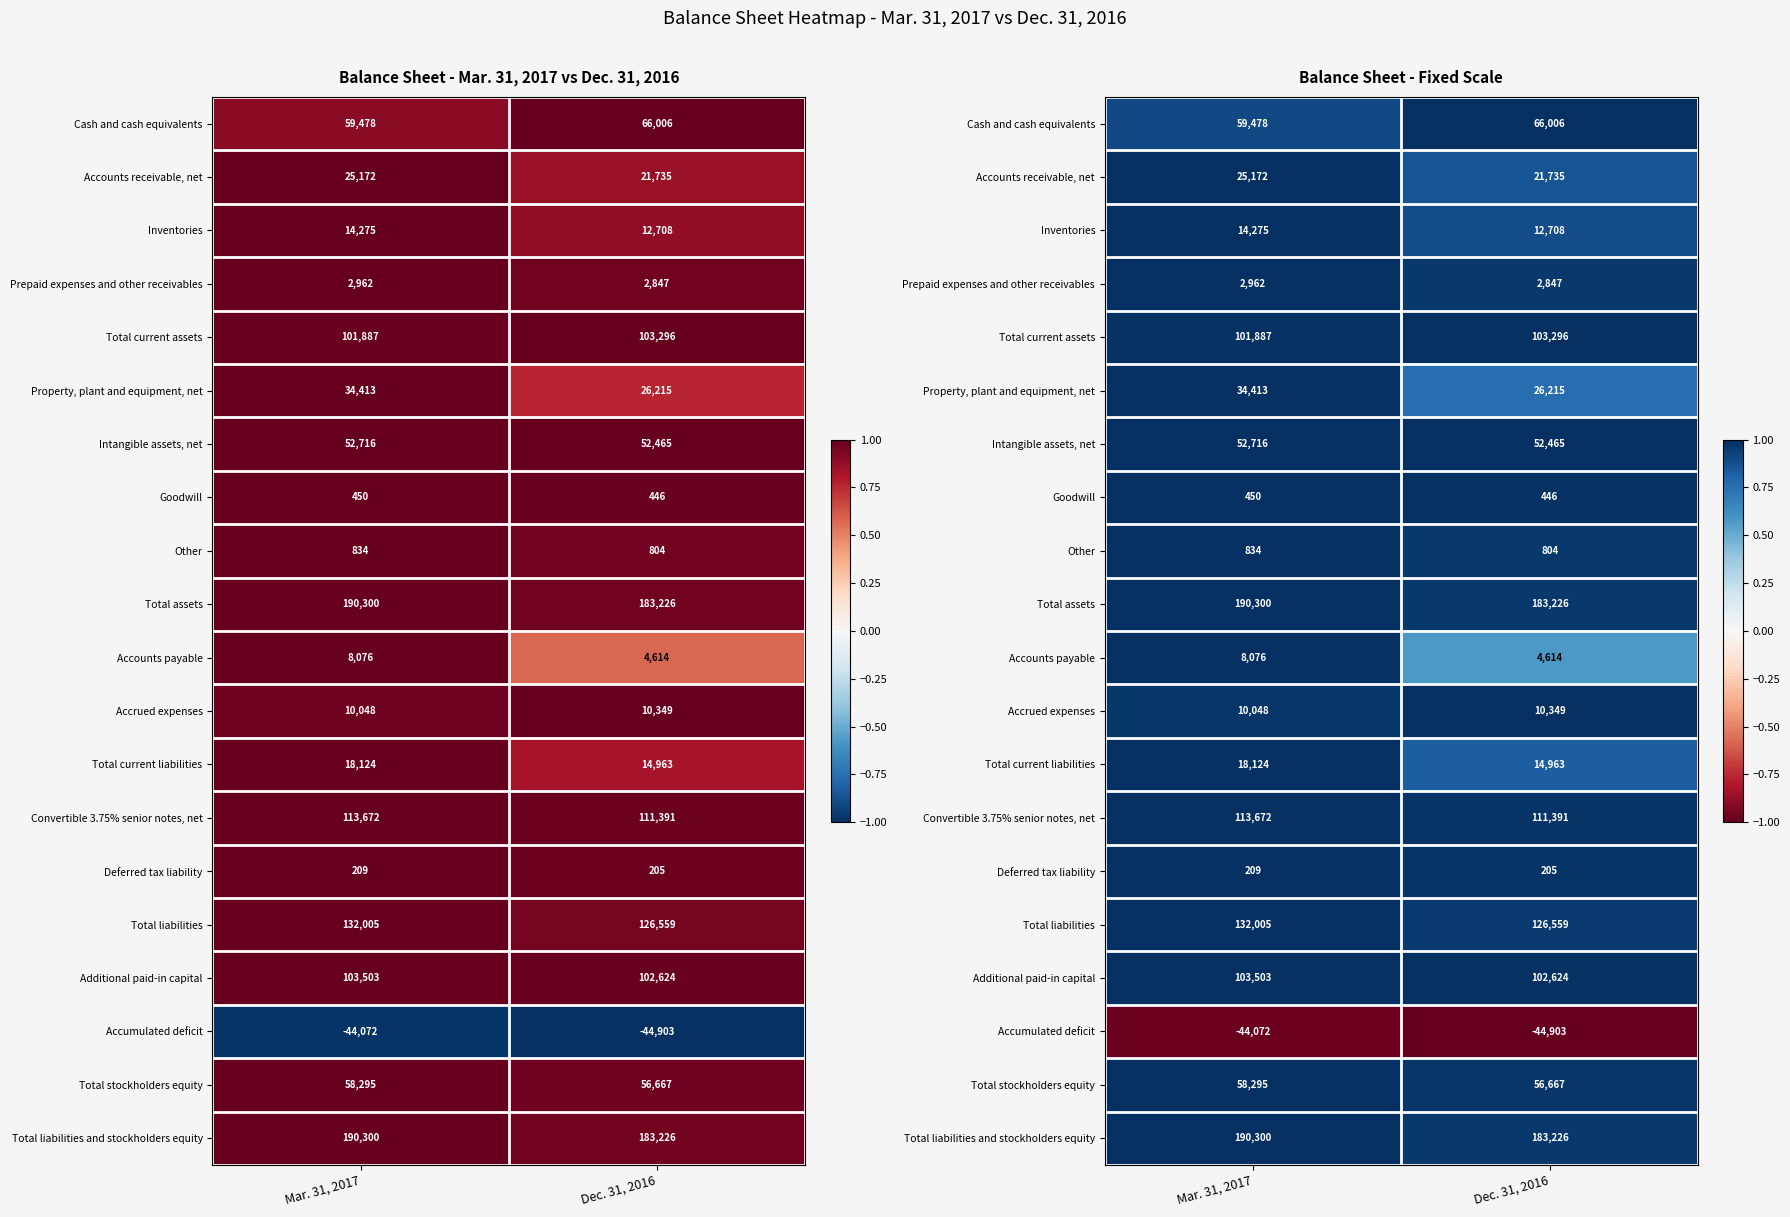

Which category has the lowest value in the Total current assets series?

Mar. 31, 2017